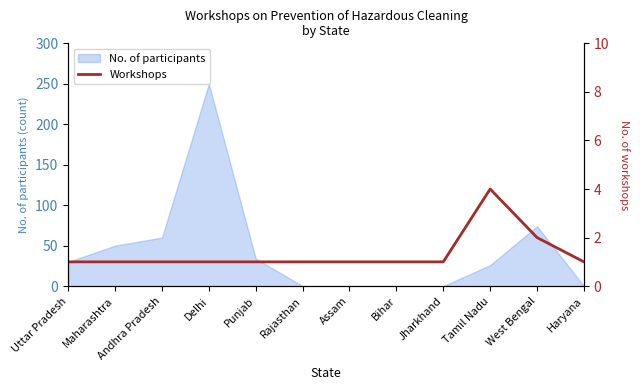

At which label is No. of participants closest to 125?

West Bengal